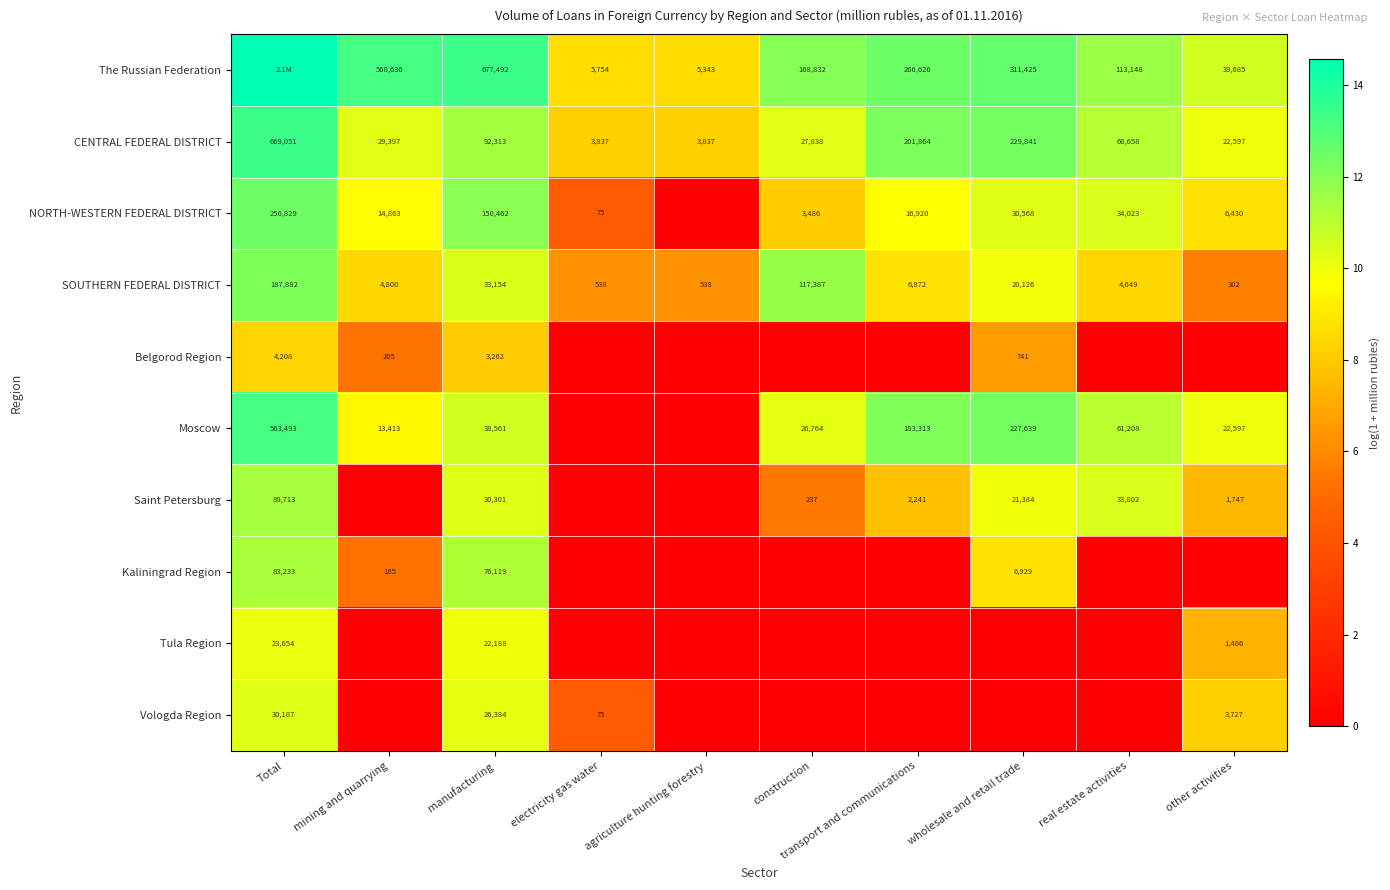

Where does the SOUTHERN FEDERAL DISTRICT series first go above 6872?

Total